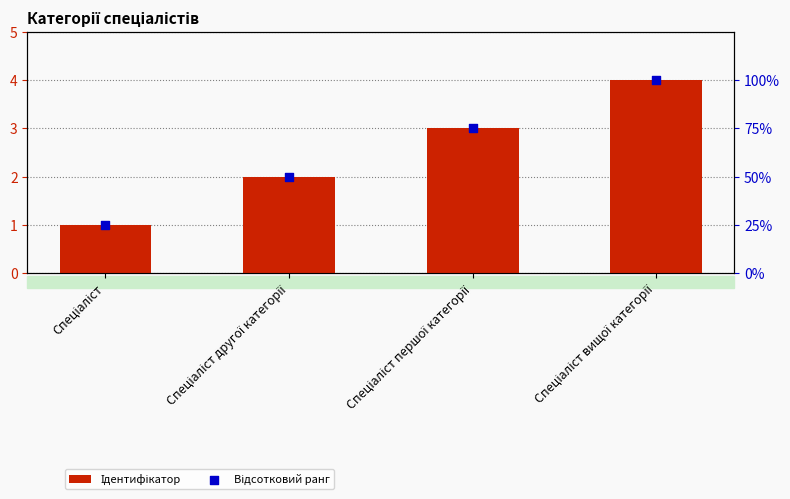

What is the total value across all series at Спеціаліст?

26